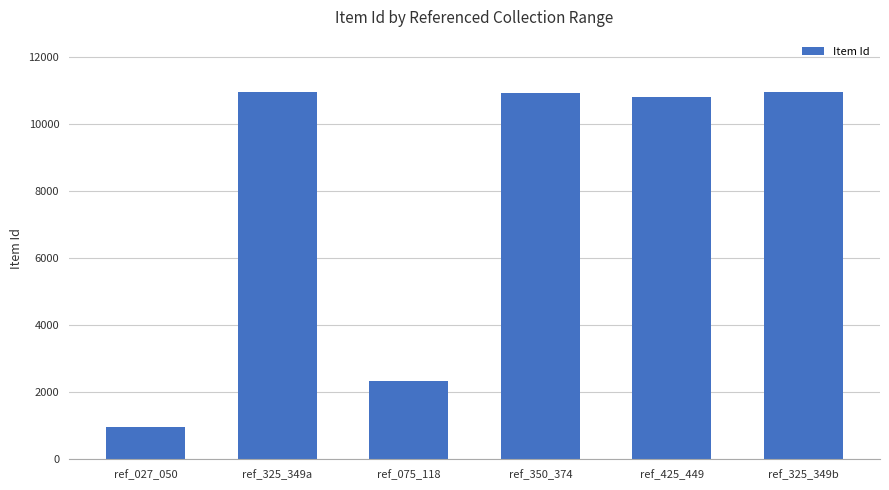

Is it true that the value at ref_350_374 is 10932?

True